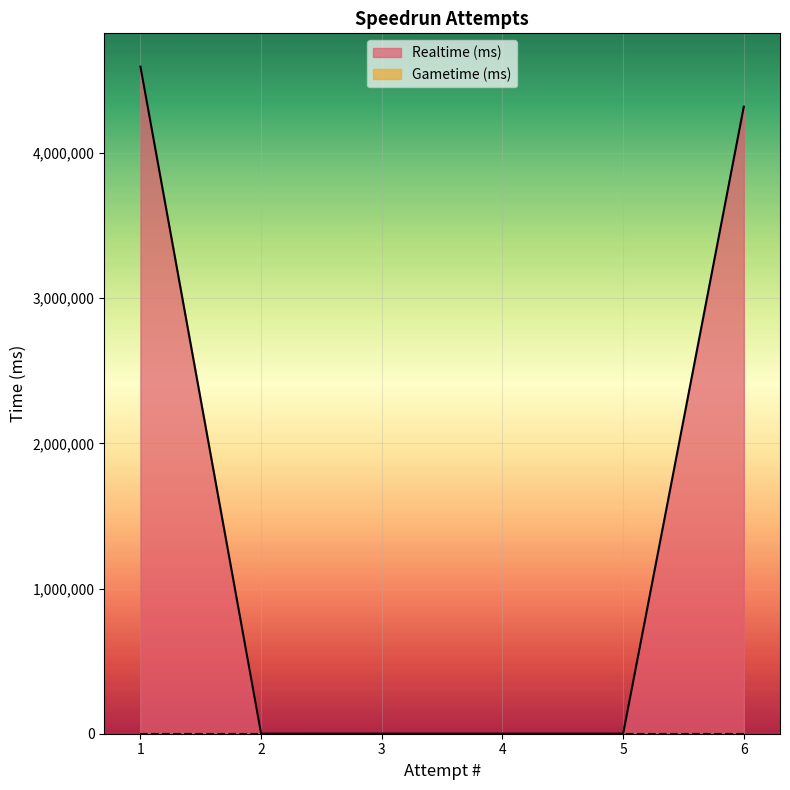

Does the chart display data point markers on the line(s)?

No